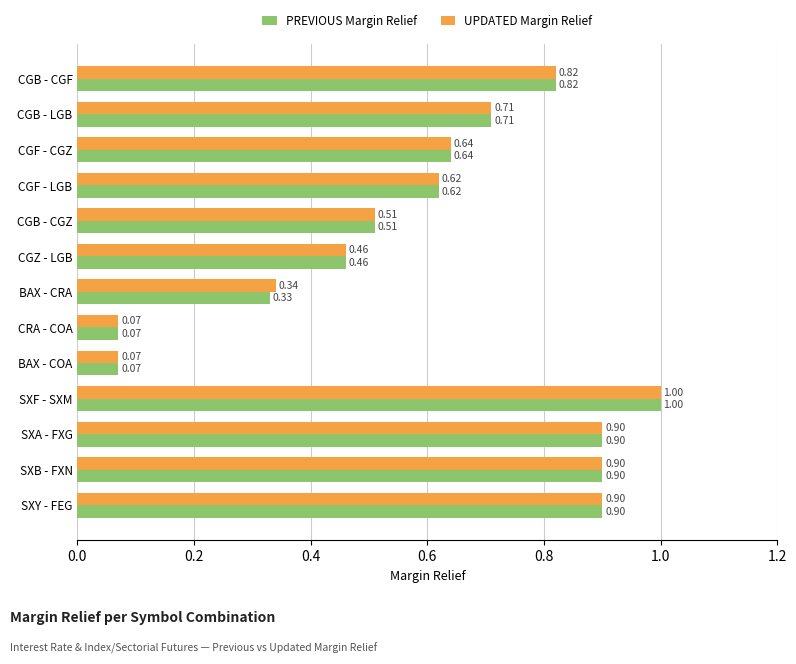

At which category is the sum across all series the highest?

SXF - SXM